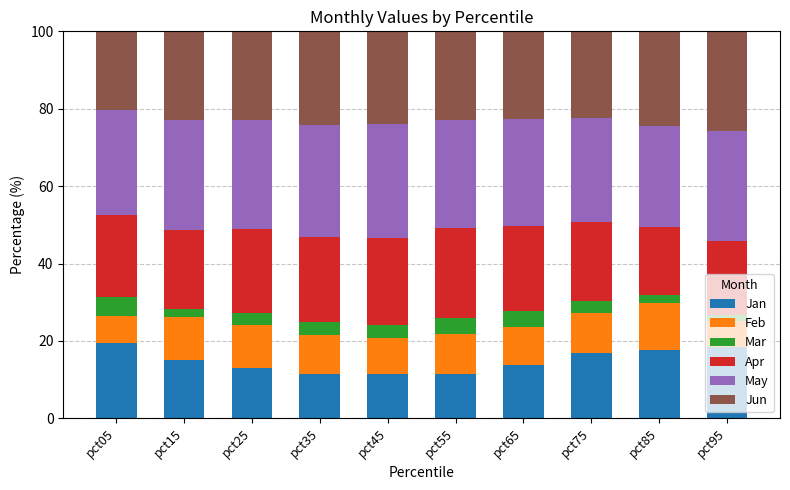

What is the maximum value for Jan?

19.4